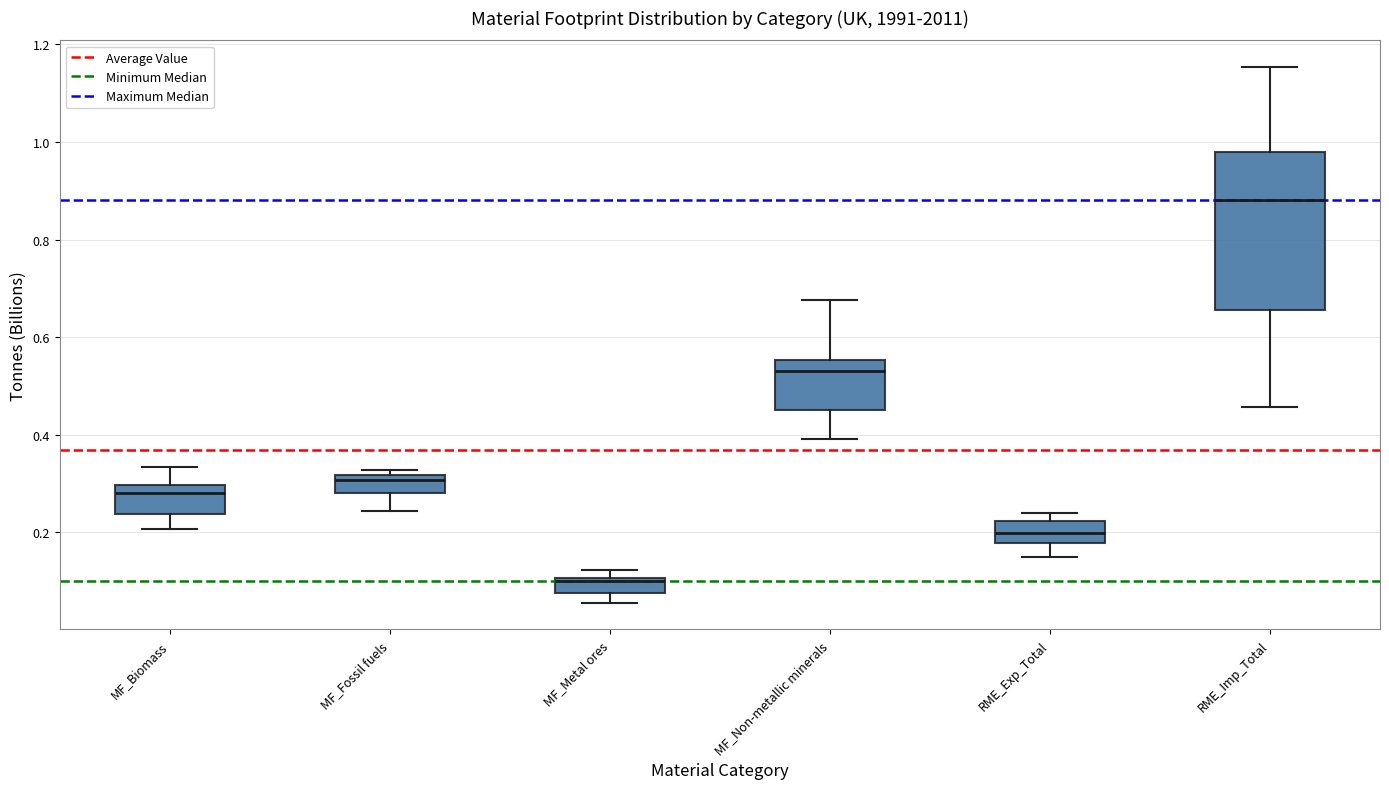

Where is the upper edge of the box for MF_Fossil fuels on the y-axis? The values are not printed on the chart, so give them approximately, as read against the axis.

0.32